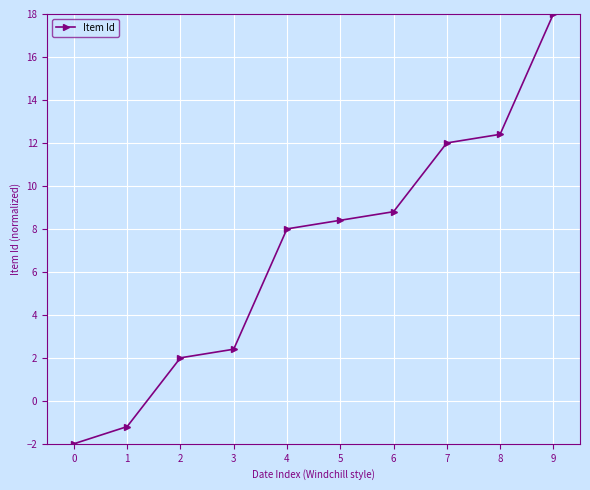

Is it true that the value at 6 is 14.9?

False